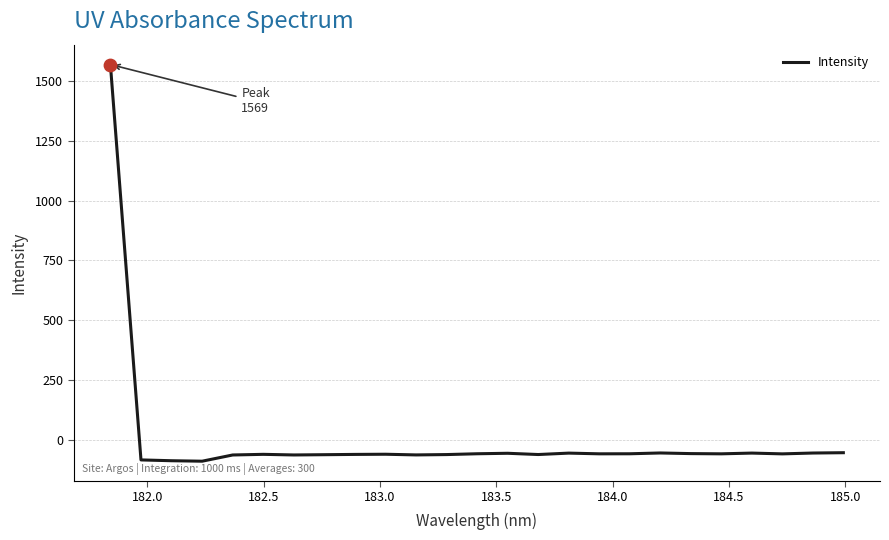

What is the minimum value shown in the chart?

-88.7